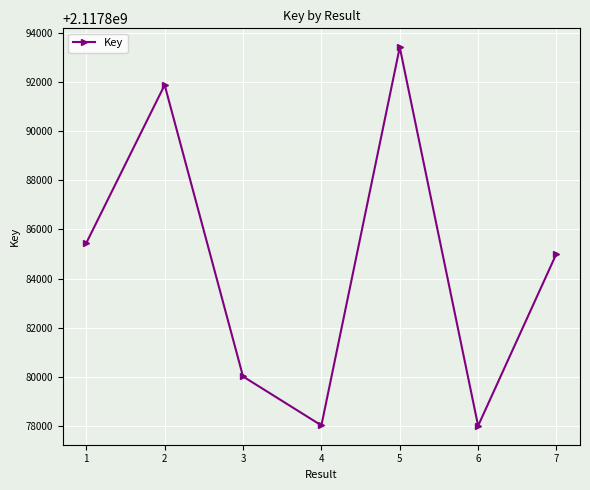

What is the value of the 7th point from the left?

2117885015